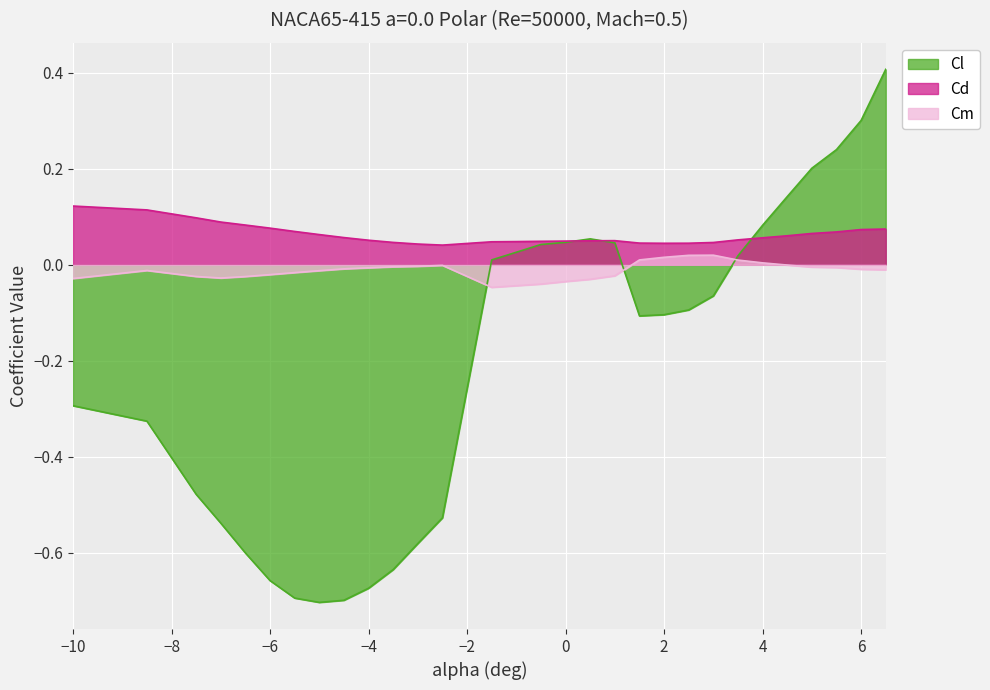

What are all the series names shown in the legend?

Cl, Cd, Cm